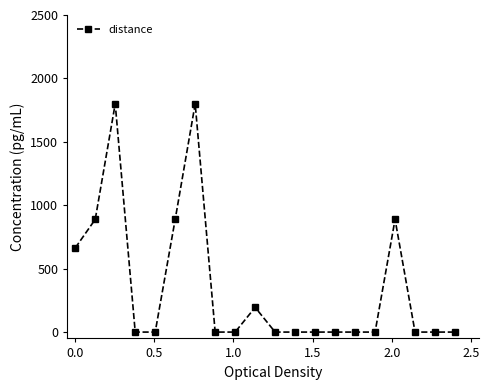

Reading left to right, what are all the values shown in this chart?

663.3	888.5	1800.0	0.0	0.0	888.5	1800.0	0.0	0.0	194.7	0.0	0.0	0.0	0.0	0.0	0.0	888.5	0.0	0.0	0.0